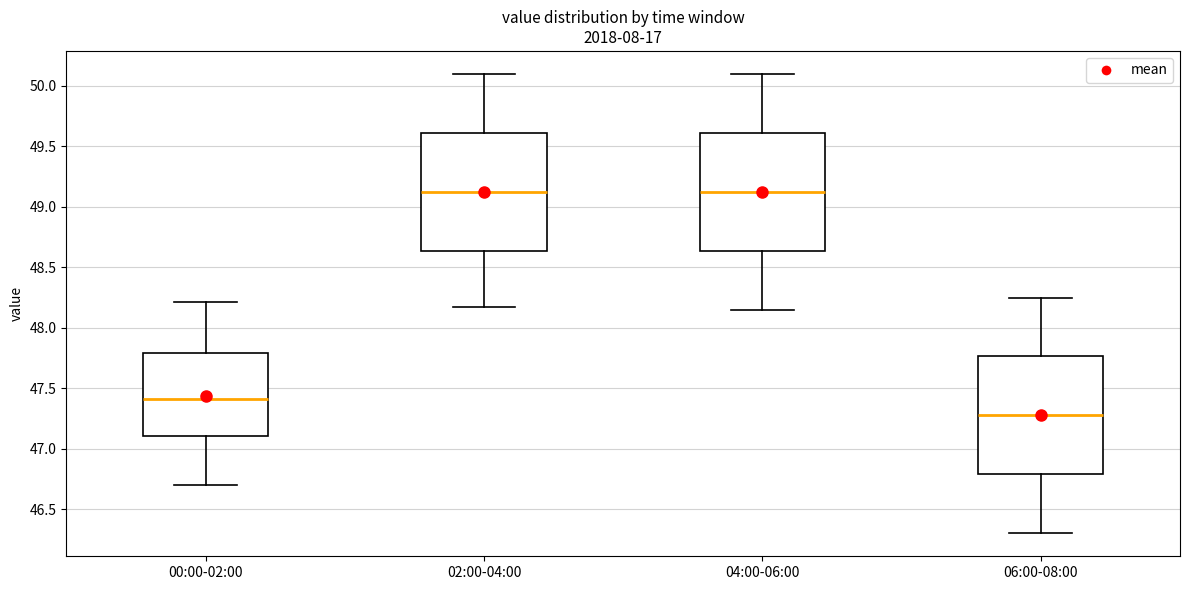

Reading left to right, transcribe this box plot: for each box, give where its median line is, the range the box spans, and where its two whiskers end, as read against the y-axis. The values are not printed on the chart, so give them approximately, as read against the axis.

00:00-02:00: median 47.40, box 47.10 to 47.80, whiskers 46.70 to 48.20
02:00-04:00: median 49.15, box 48.65 to 49.60, whiskers 48.15 to 50.10
04:00-06:00: median 49.15, box 48.65 to 49.60, whiskers 48.15 to 50.10
06:00-08:00: median 47.30, box 46.80 to 47.75, whiskers 46.30 to 48.25